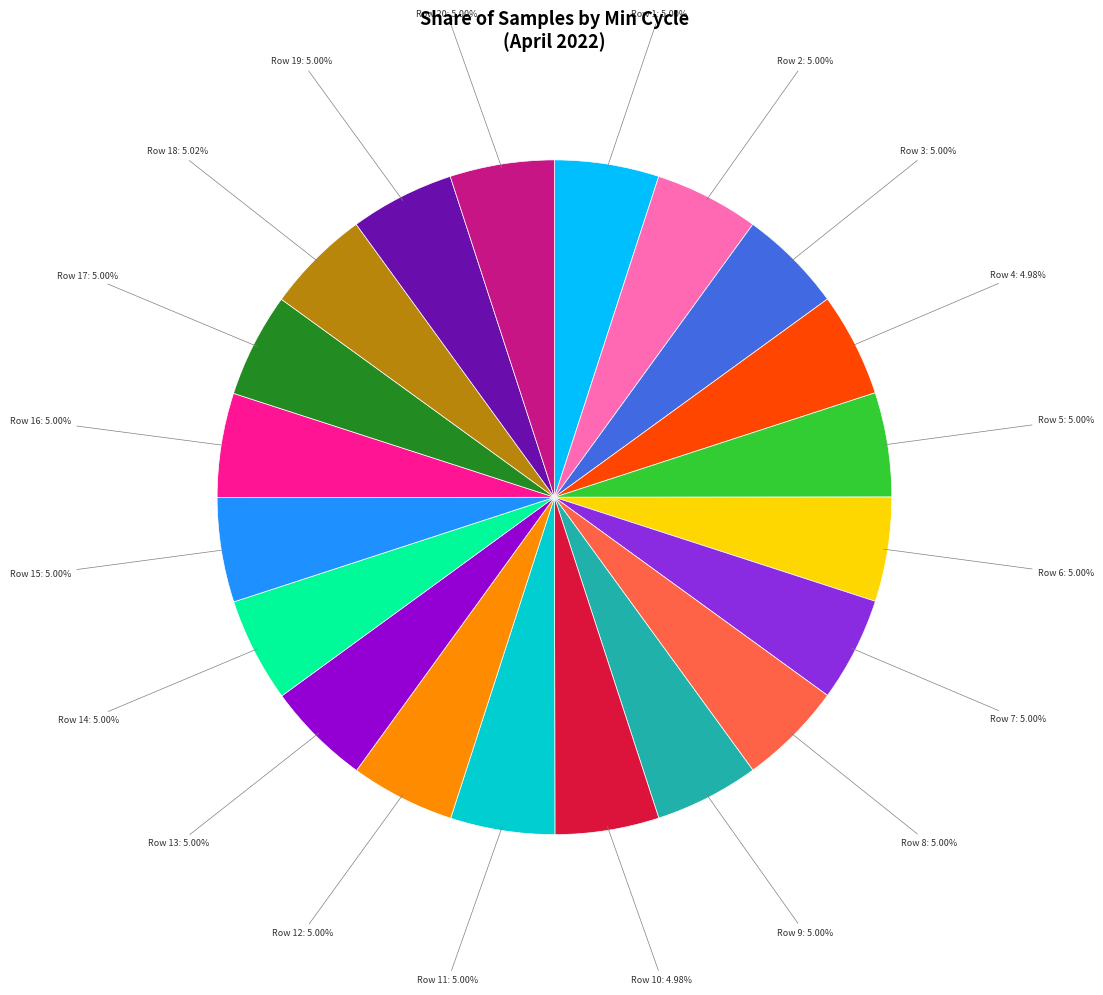

Does any single category account for the majority?

No